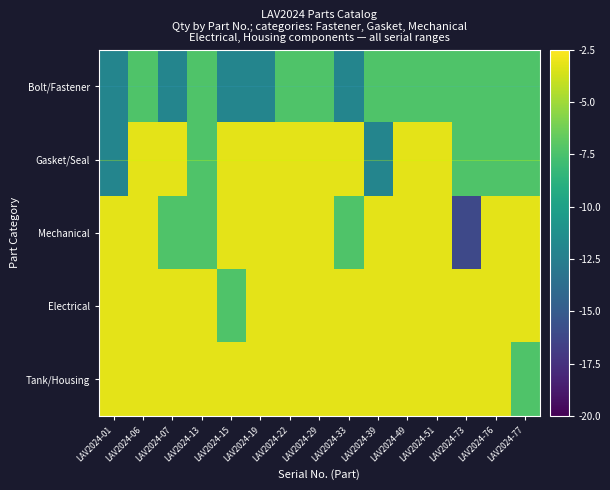

Between LAV2024-19 and LAV2024-22, which is larger?

LAV2024-22